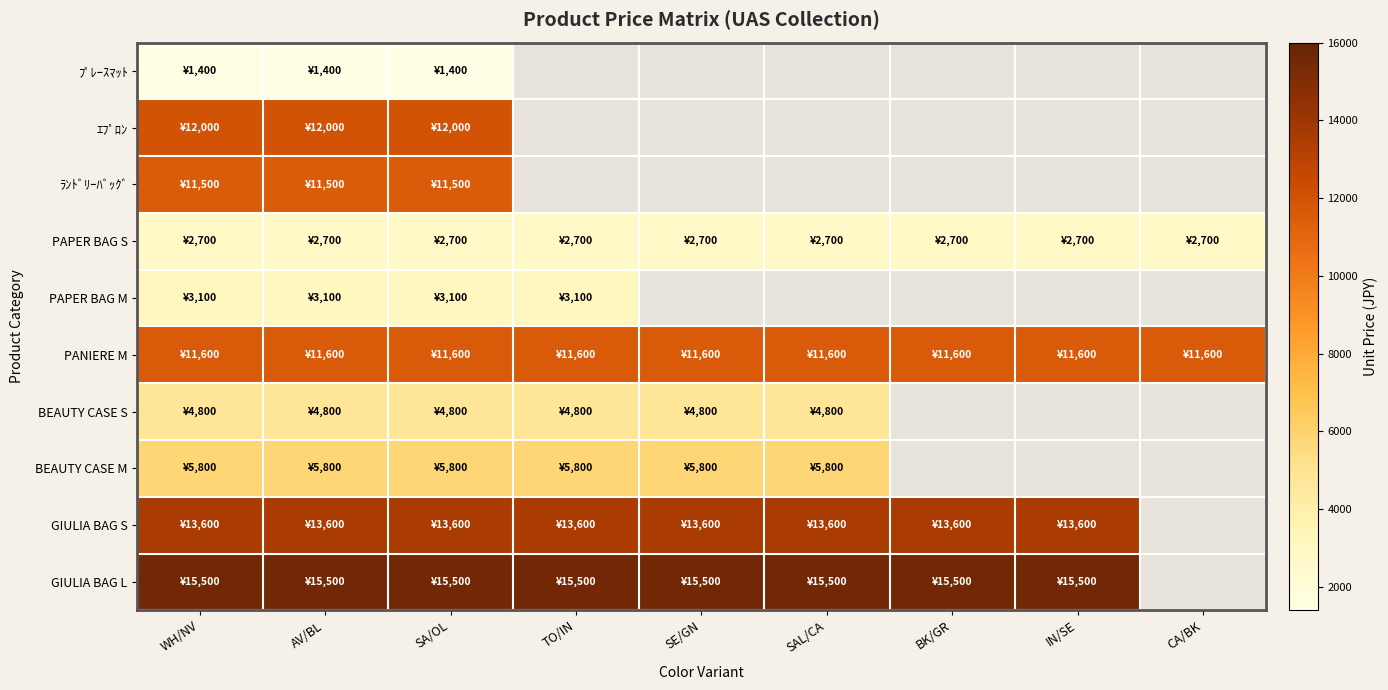

Between SA/OL and BK/GR, which is larger?

BK/GR